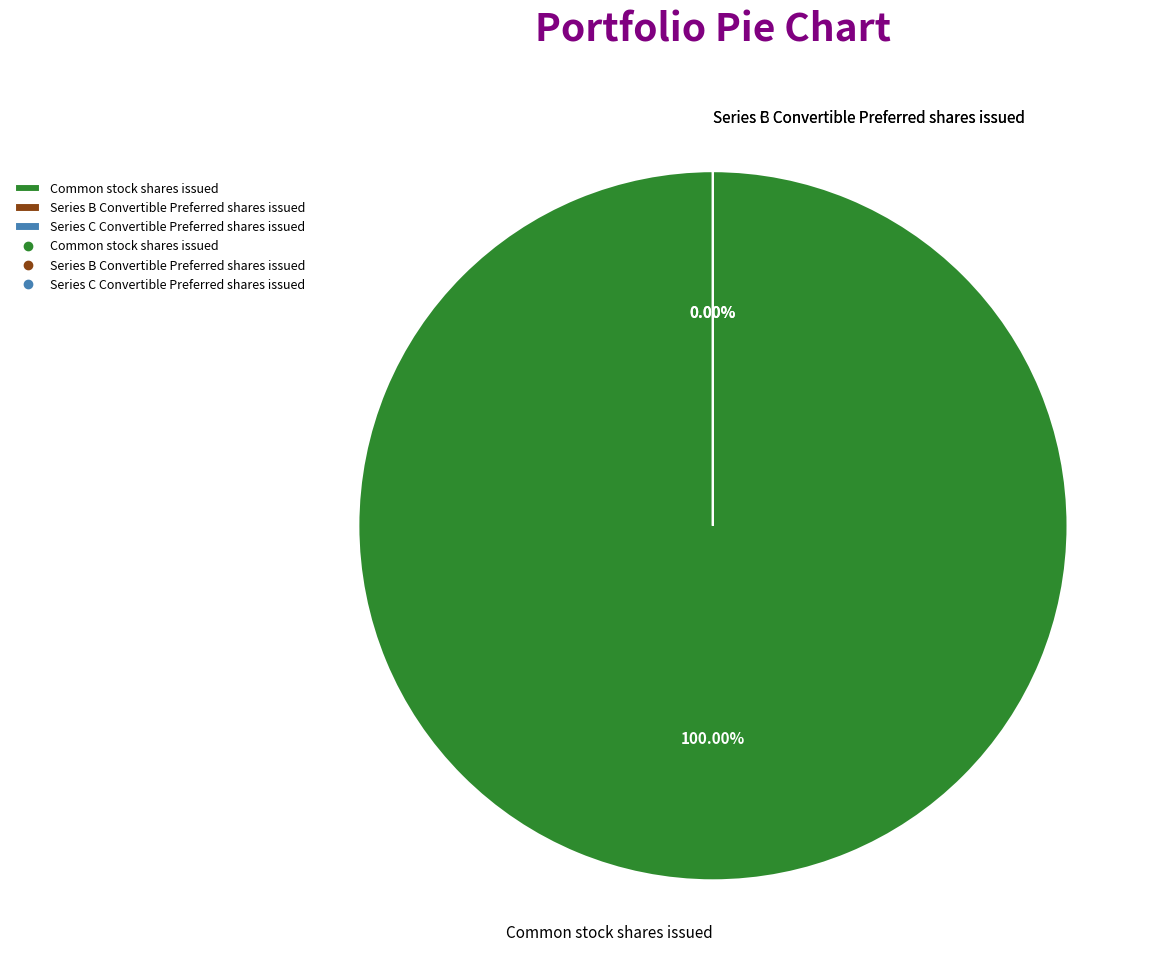

How many slices are in this pie chart?

3